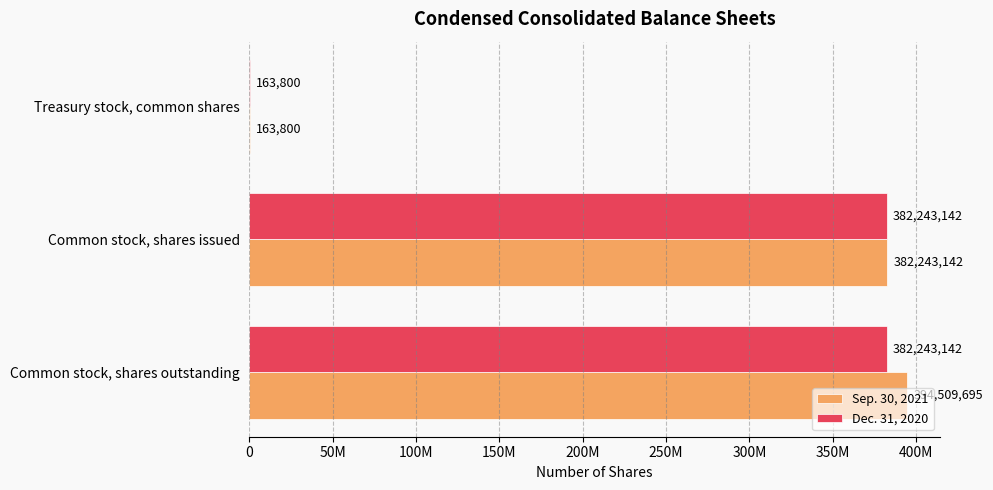

Reading right to left, transcribe all the data shown in this chart.

Sep. 30, 2021: 163800	382243142	394509695
Dec. 31, 2020: 163800	382243142	382243142